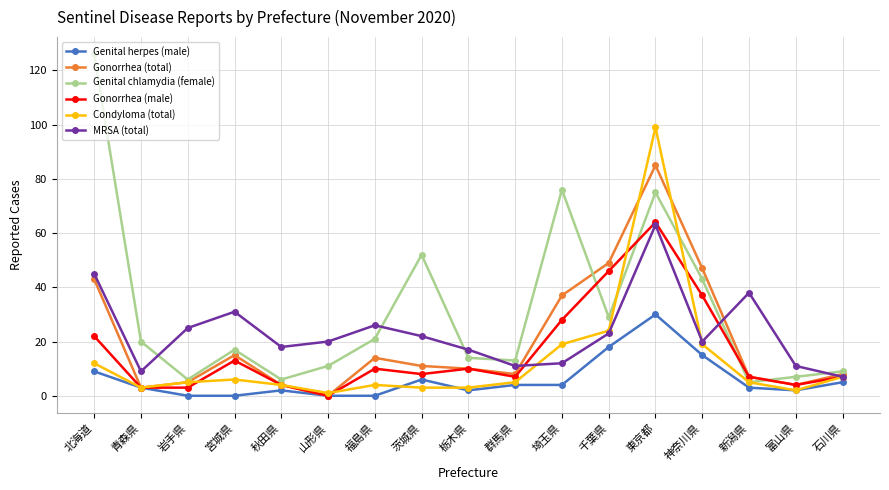

At how many categories does at least one series exceed 58?

3